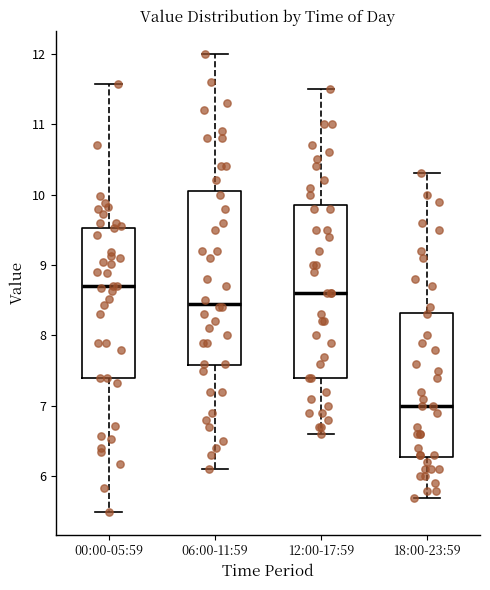

Where is the lower edge of the box for 18:00-23:59 on the y-axis? The values are not printed on the chart, so give them approximately, as read against the axis.

6.3